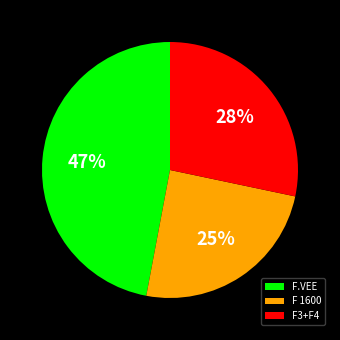

What is the largest slice in the pie chart?

F.VEE